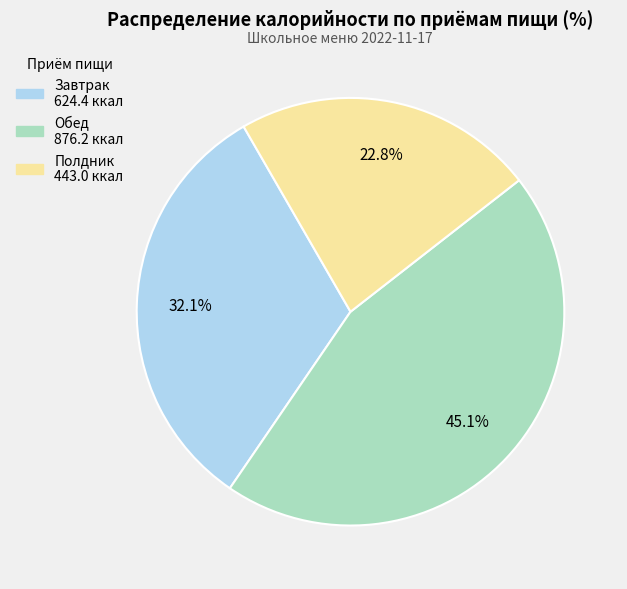

Rank the categories by value from lowest to highest.

Полдник, Завтрак, Обед